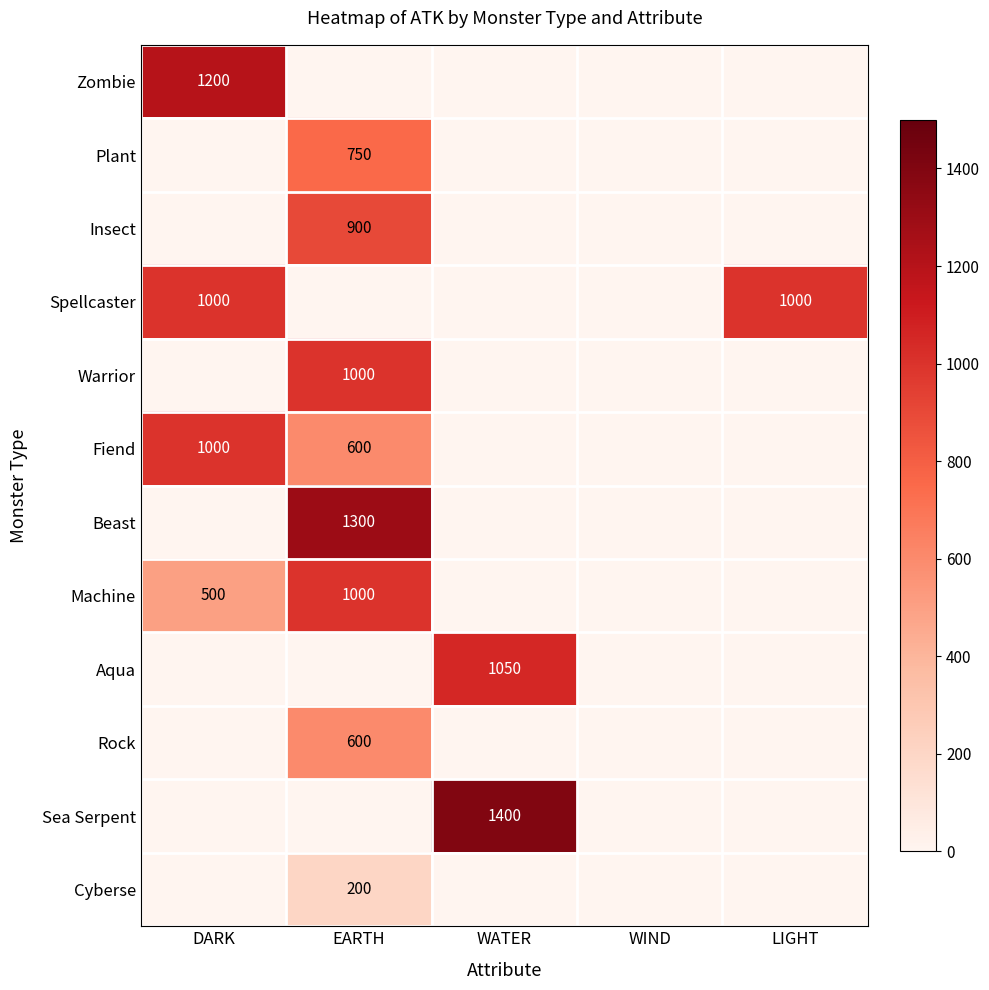

At how many categories does at least one series exceed 813?

4